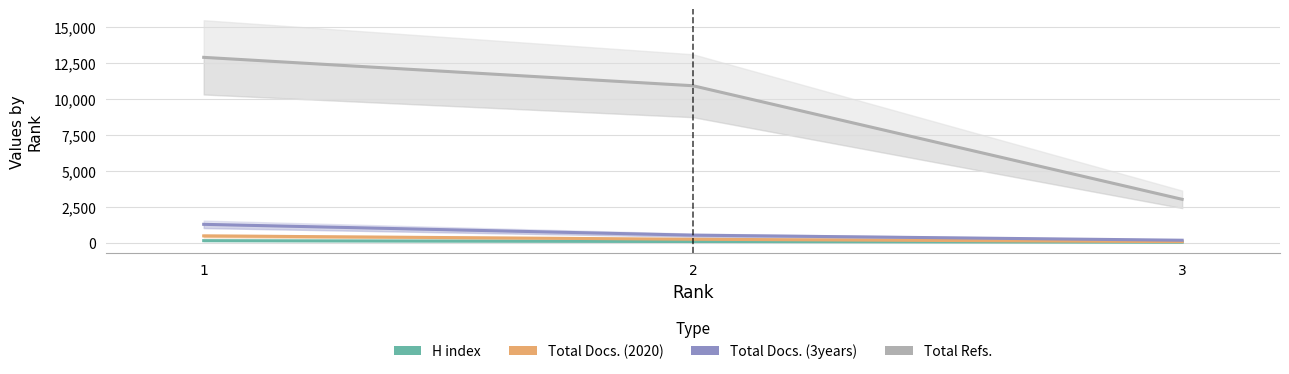

What is the sum of all Total Docs. (2020) values?

830